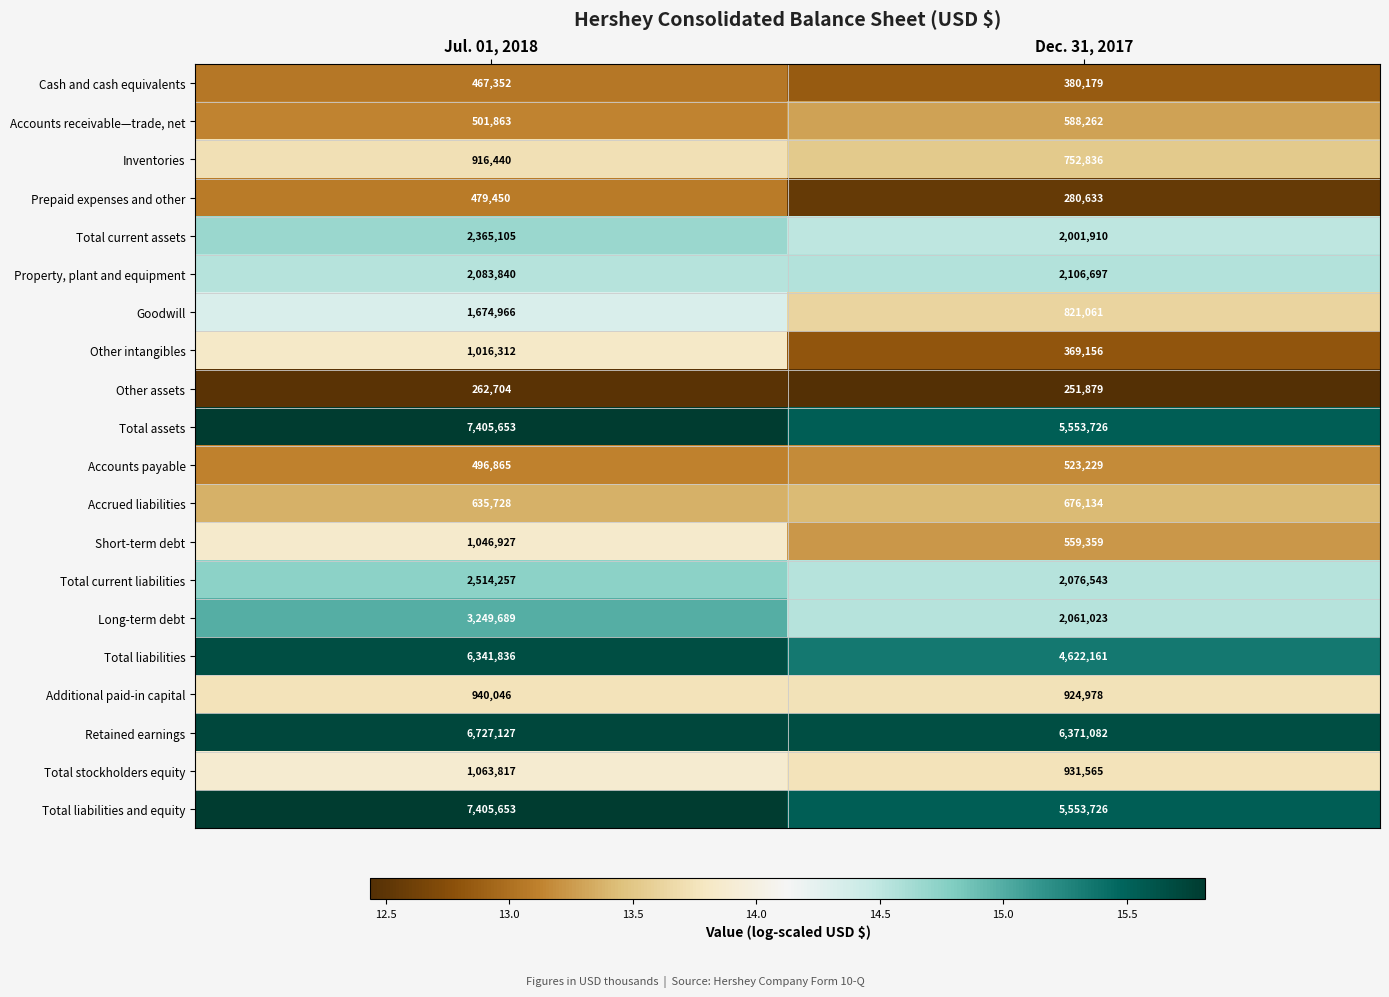

What is the smallest value displayed?

251879